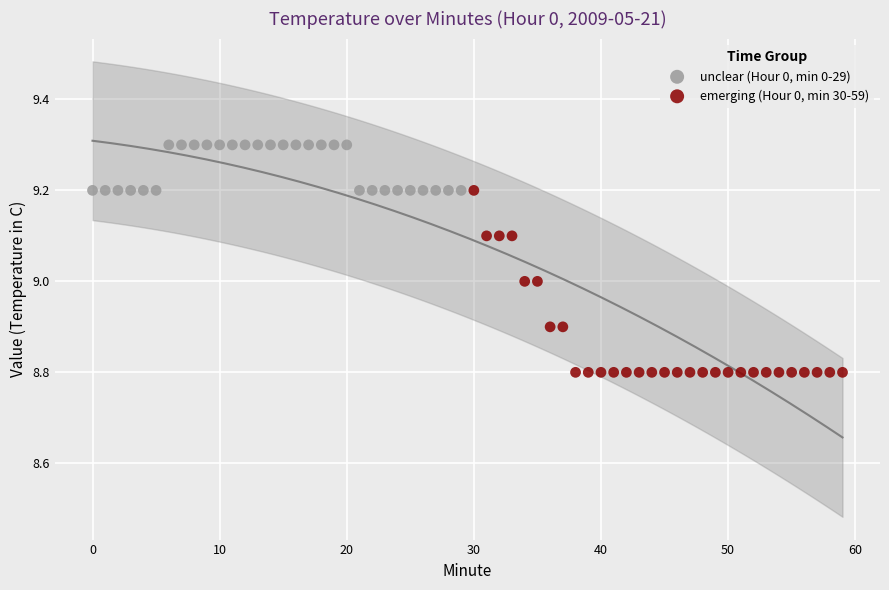

What are all the series names shown in the legend?

unclear (Hour 0, min 0-29), emerging (Hour 0, min 30-59)